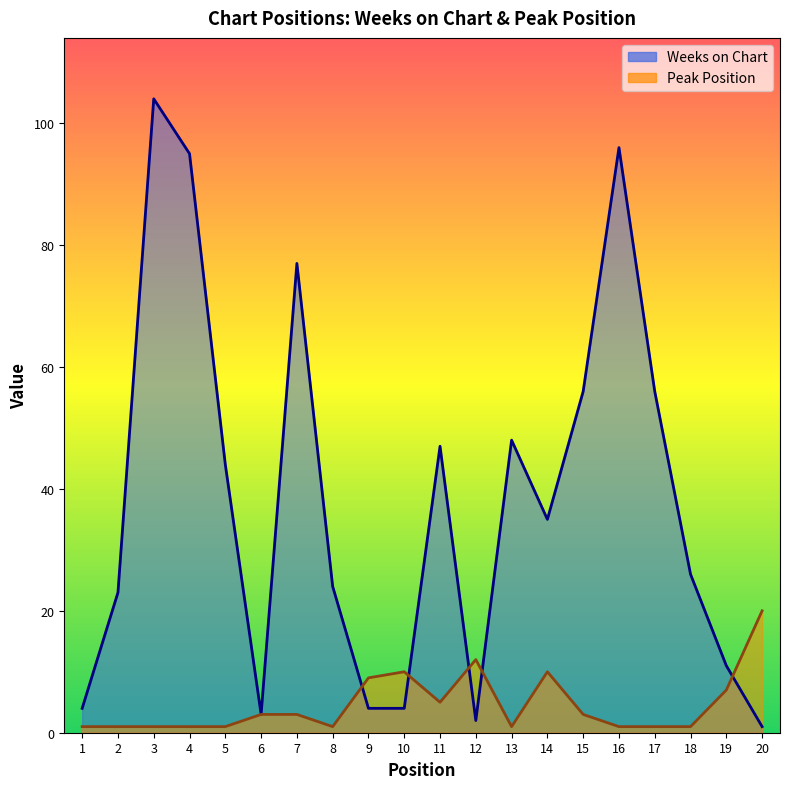

Rank the series at 10 from lowest to highest value.

Weeks on Chart, Peak Position